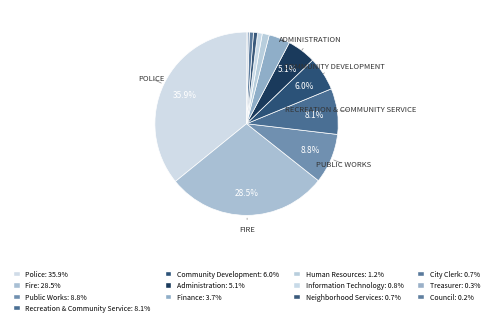

Which category has the biggest portion of the pie?

Police